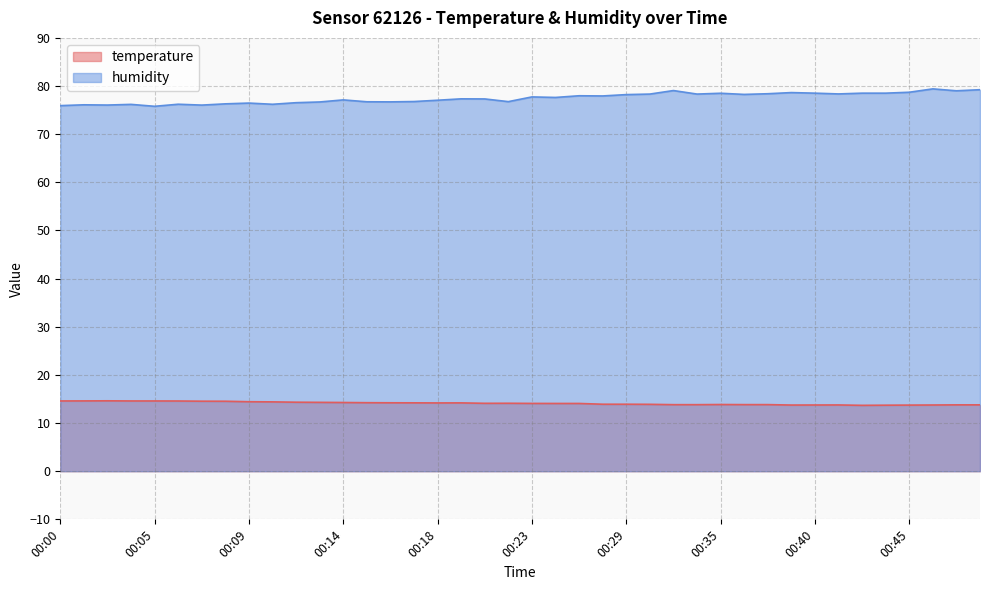

What is the minimum value for humidity?

75.8